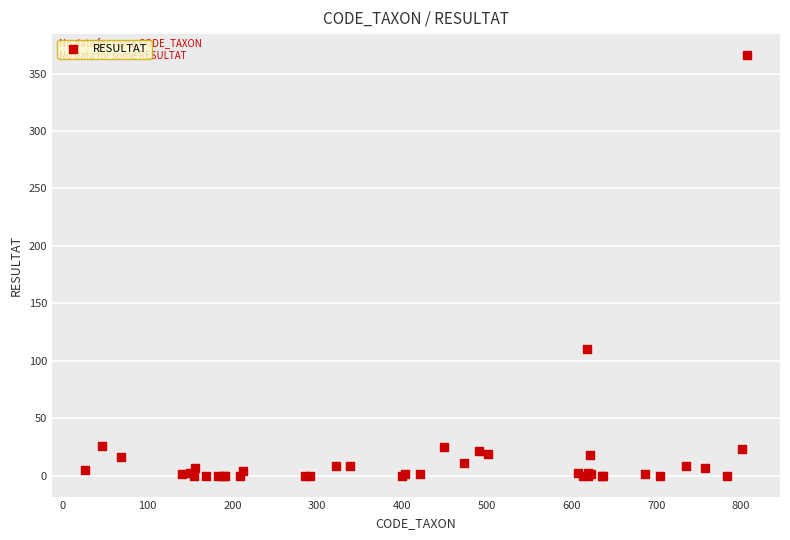

What Y value in the scatter plot is closest to 183?

110